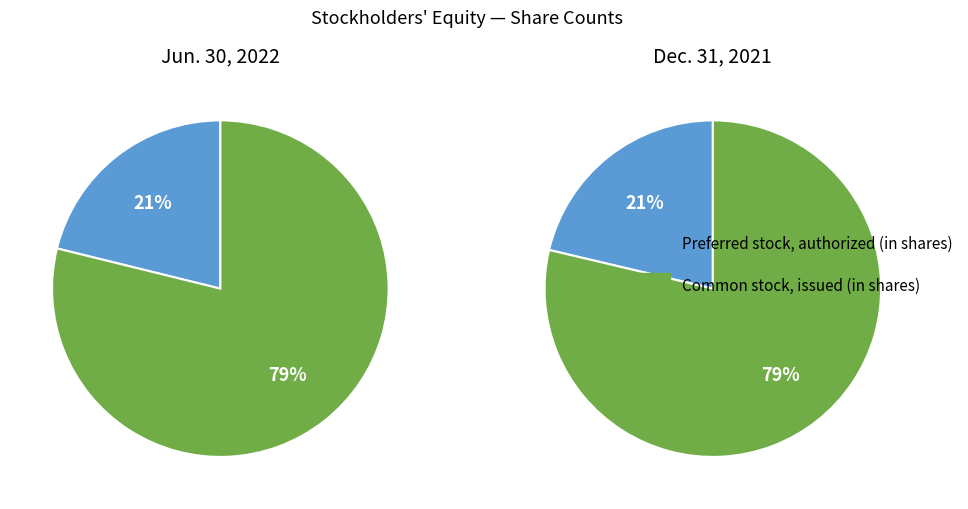

How many segments does this pie chart have?

2